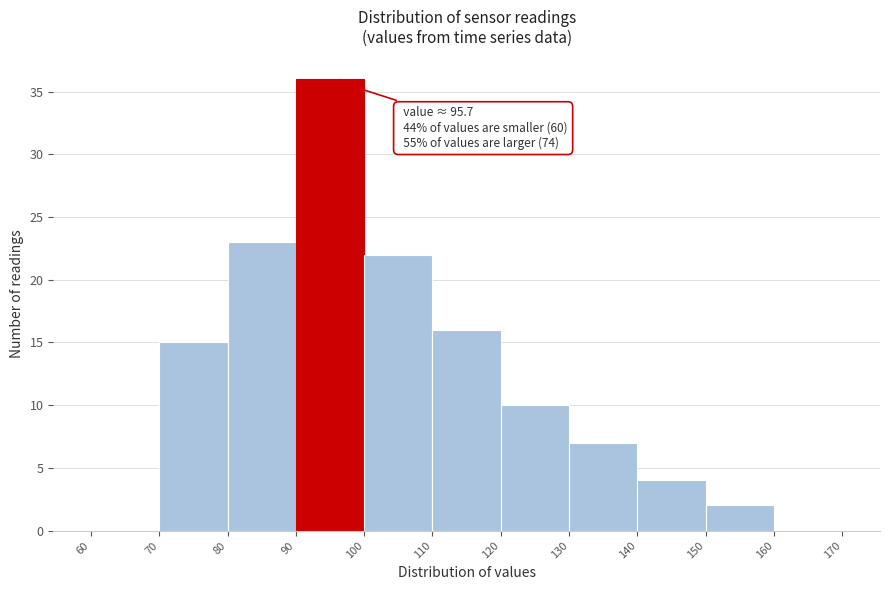

Which range on the x-axis has the tallest bar?

90 to 100